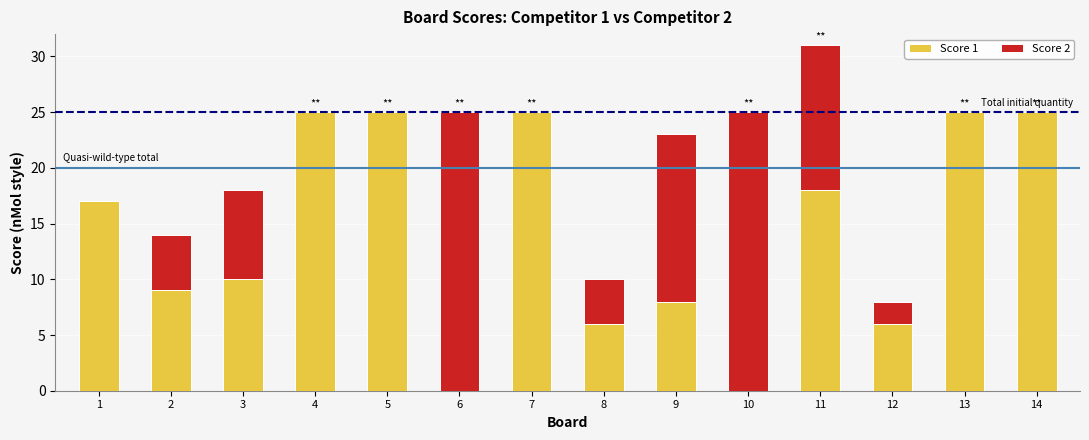

How many data points does each series have?

14